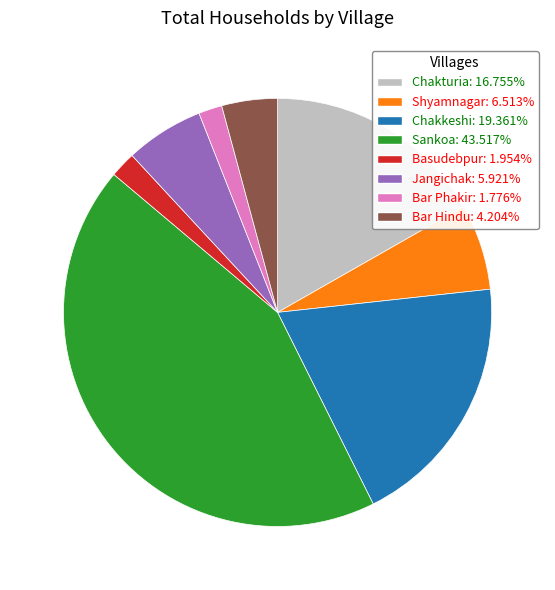

Does any single category account for the majority?

No